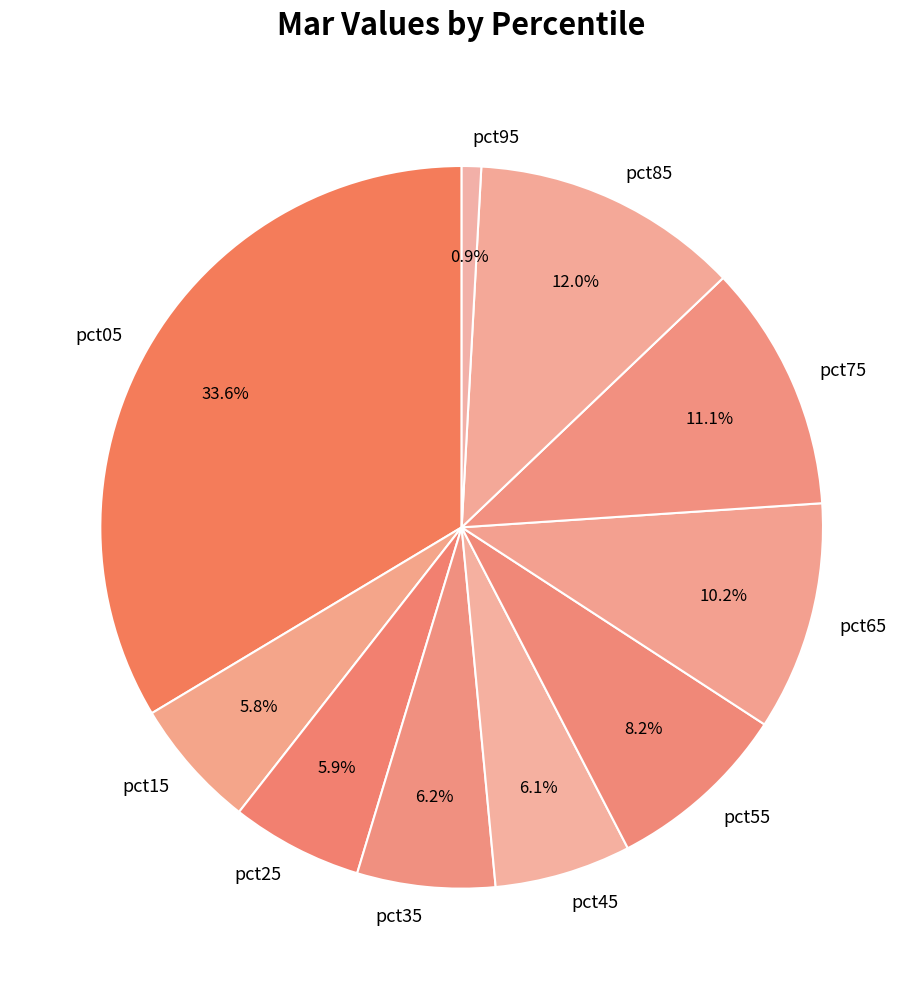

Is it true that pct65 is 10% of the pie?

True